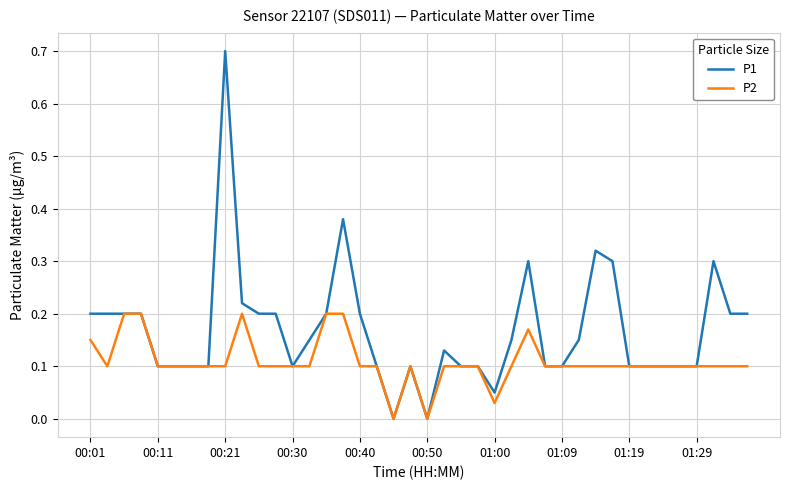

Which series has the largest range (max minus min)?

P1